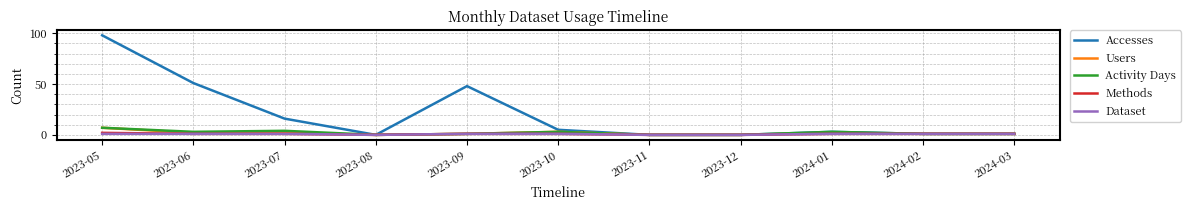

At which category is the sum across all series the highest?

2023-05